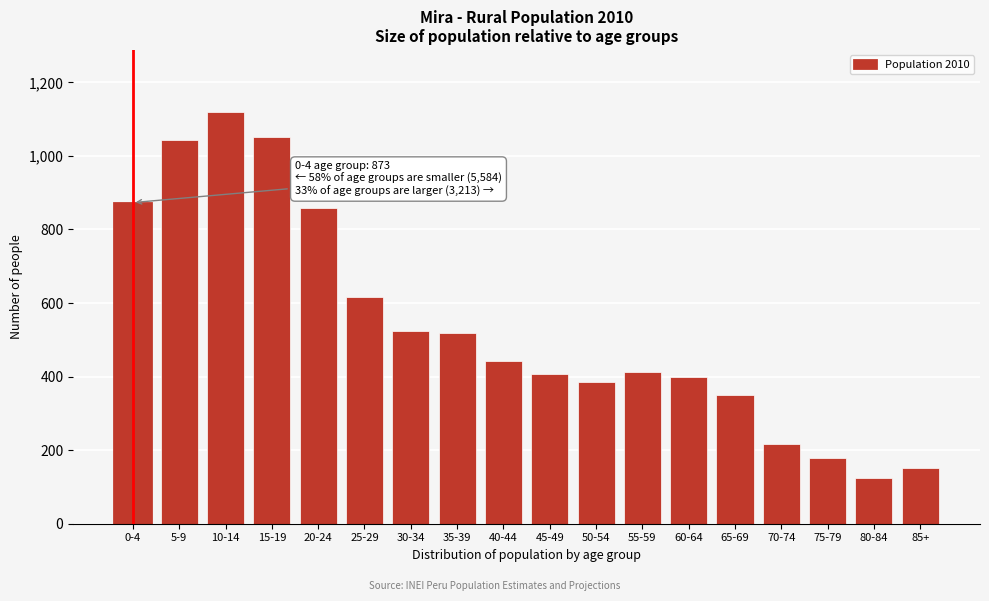

Reading left to right, list all the values displayed in this chart.

873	1042	1120	1051	857	616	525	519	443	407	384	413	399	349	218	179	124	151